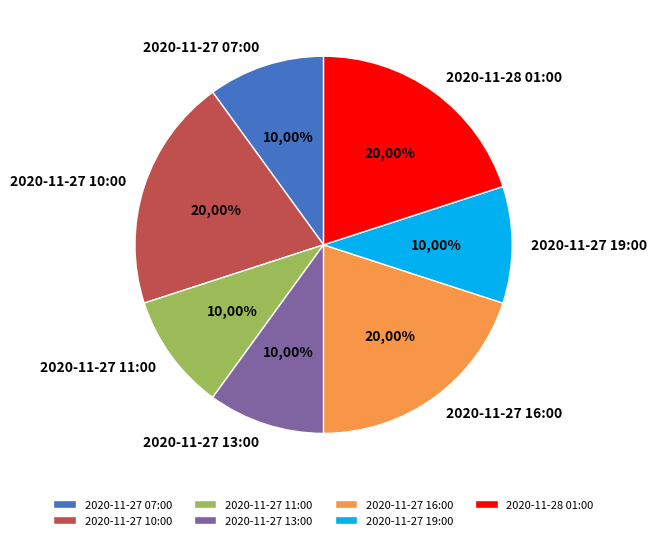

What percentage is the 2020-11-27 19:00 slice, to the nearest percent?

10%